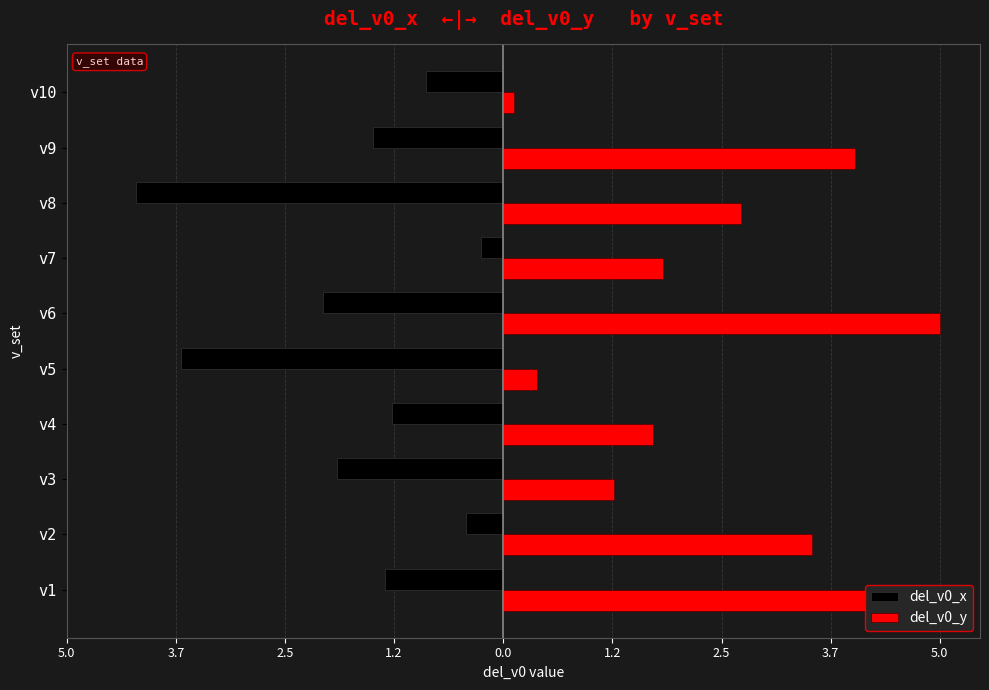

What is the difference between the maximum and minimum values in the del_v0_x series?

4.0